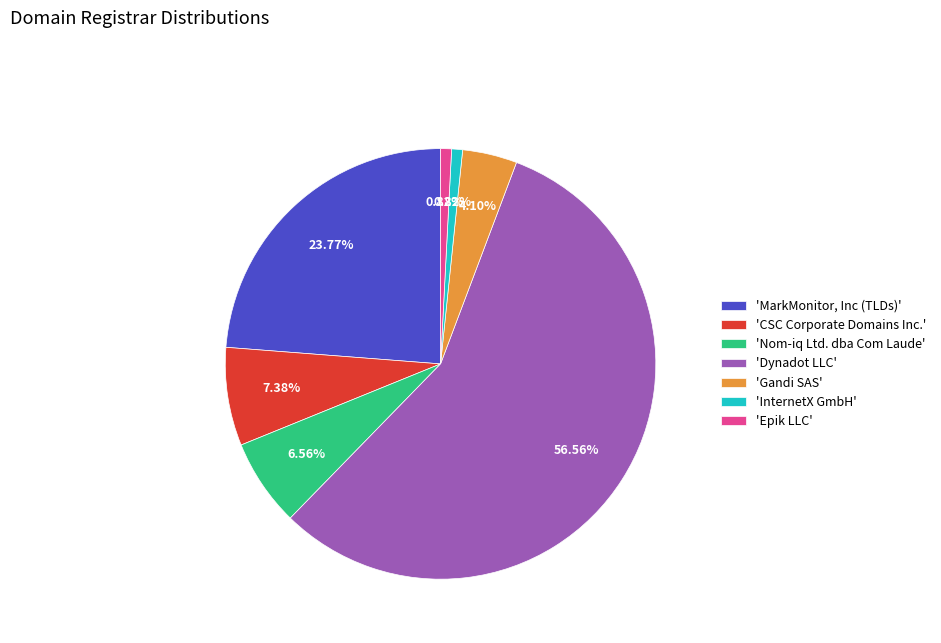

Count the number of slices in the pie.

7